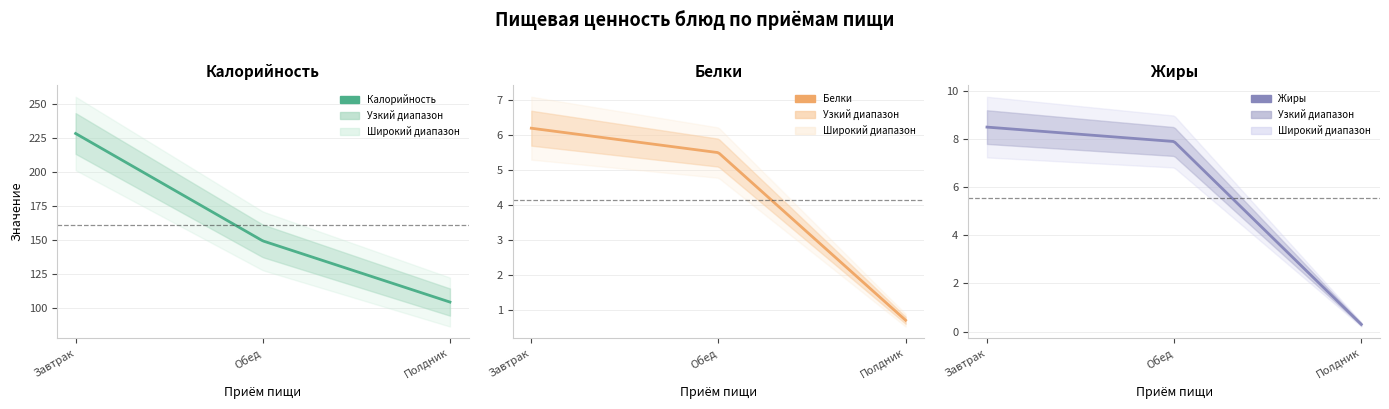

The Жиры series shows 3.2 at Обед. True or false?

False